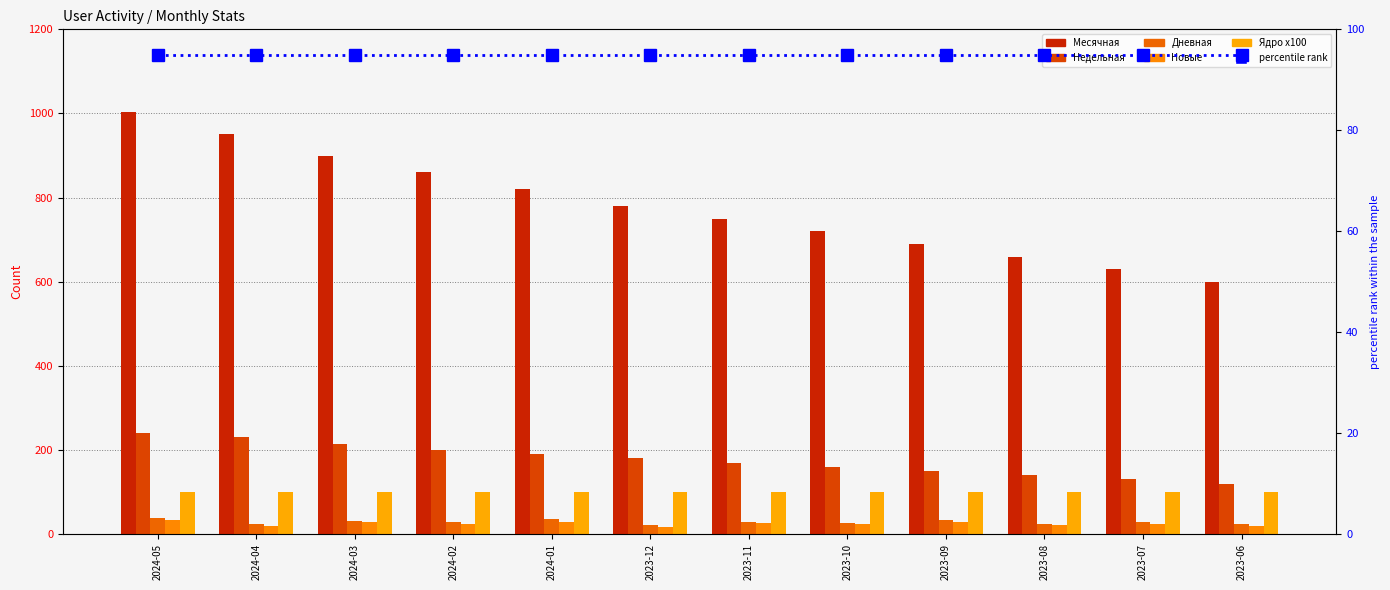

Reading right to left, list all the values displayed in this chart.

Месячная: 600	630	660	690	720	750	780	820	860	900	951	1004
Недельная: 120	130	140	150	160	170	180	190	200	215	230	240
Дневная: 24	29	25	33	27	30	22	35	28	32	25	38
Новые: 20	25	21	29	23	26	18	30	24	28	20	34
Ядро: 100	100	100	100	100	100	100	100	100	100	100	100
percentile rank: 95	95	95	95	95	95	95	95	95	95	95	95